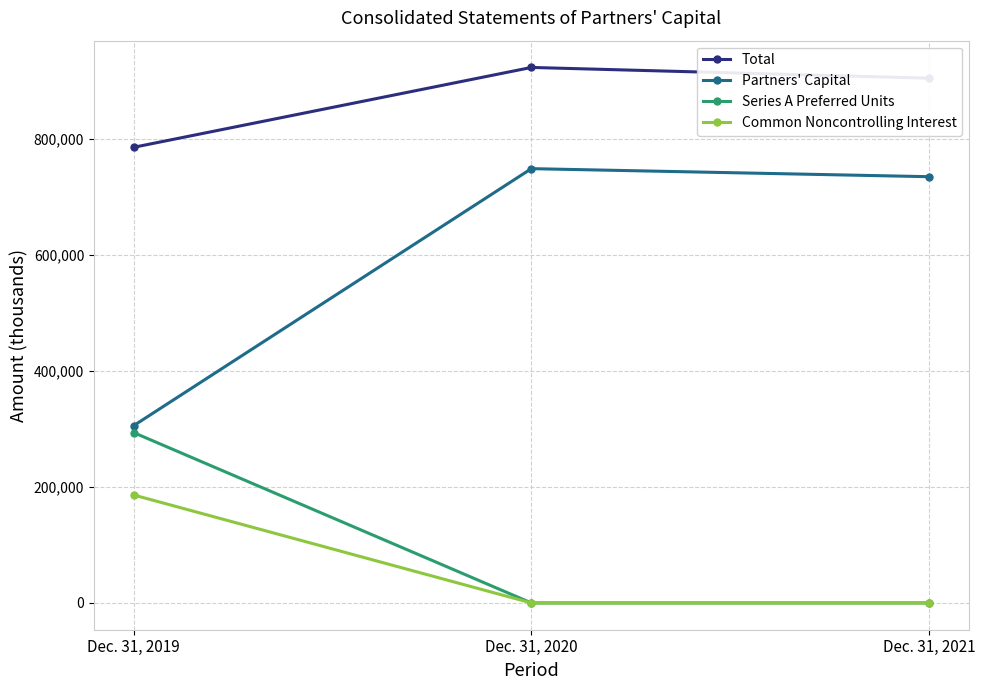

What is the maximum value shown in the chart?

922891